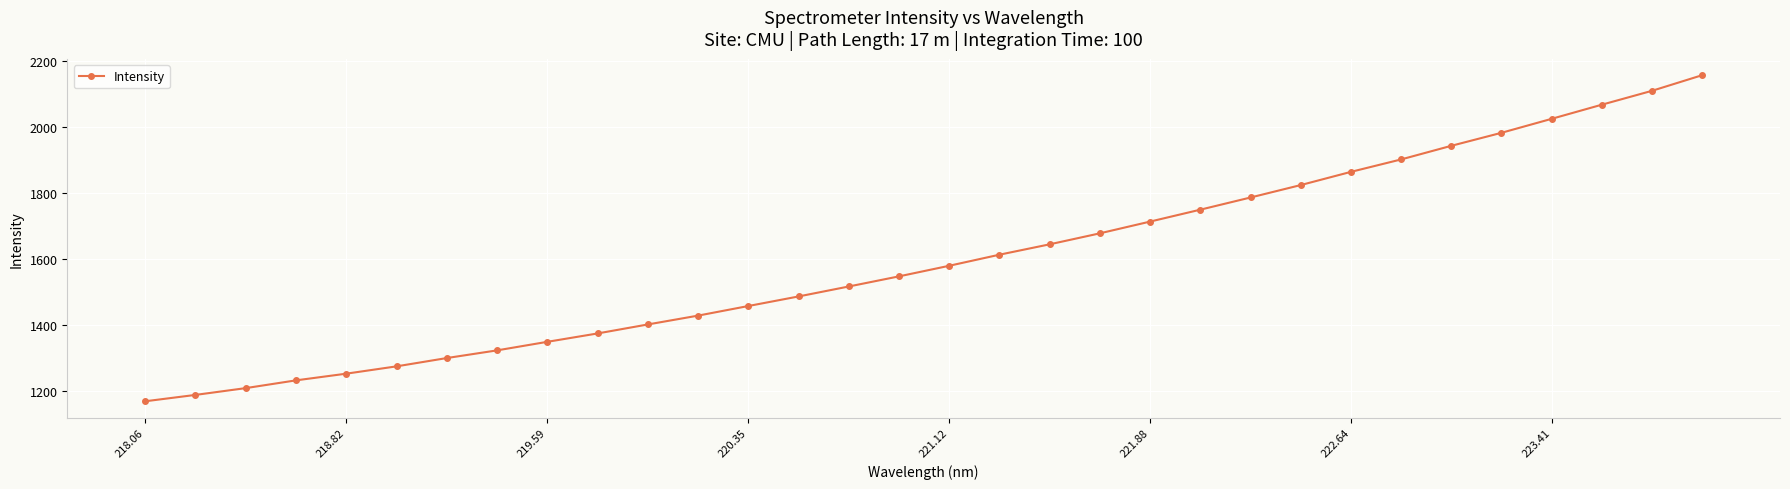

What is the smallest value displayed?

1168.6